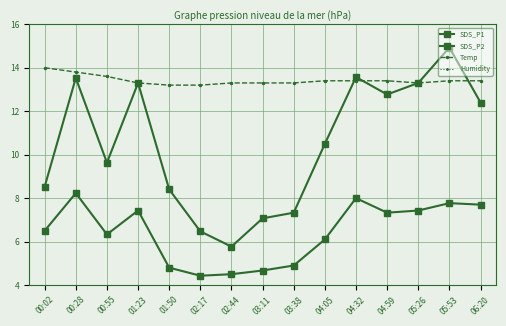

True or false: Temp and SDS_P2 cross at least once.

False